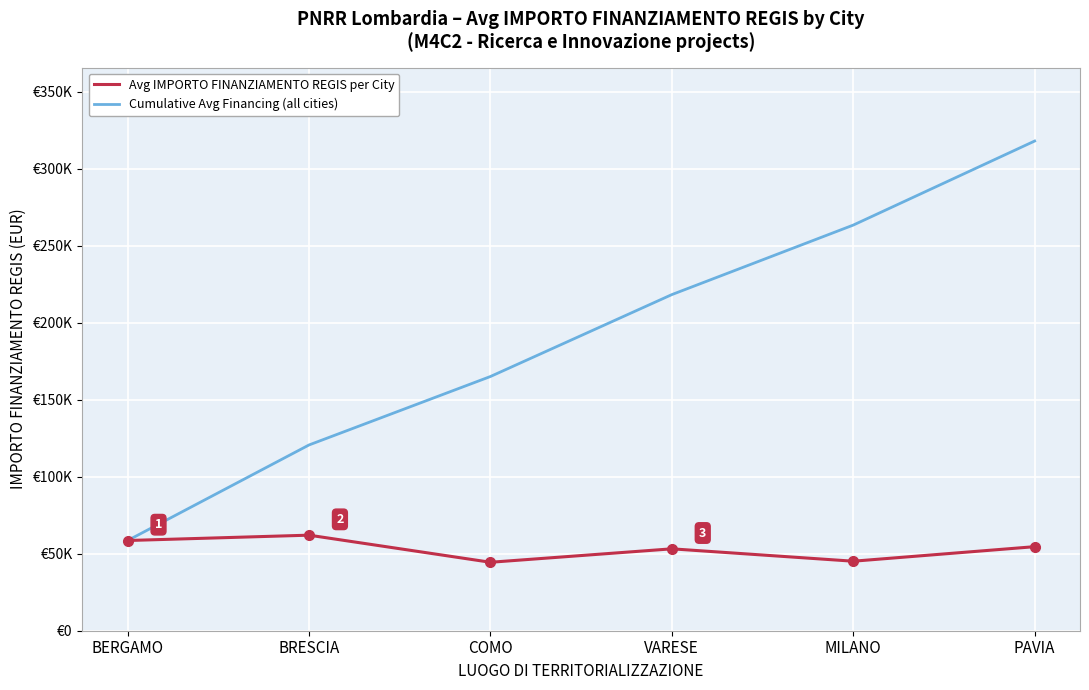

True or false: Avg IMPORTO FINANZIAMENTO REGIS per City has more than 0 interior local peaks.

True